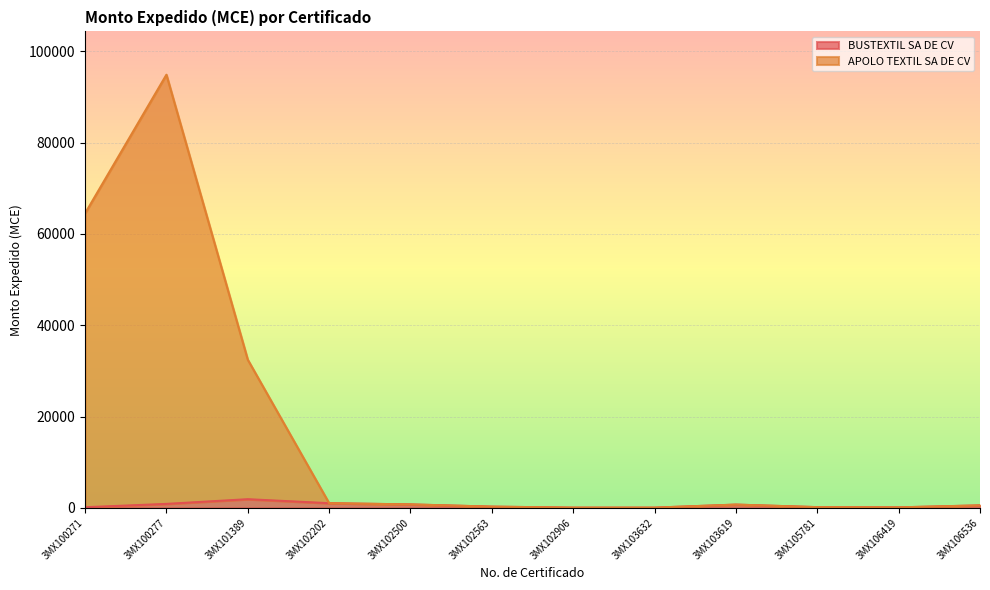

Does the chart display data point markers on the line(s)?

No